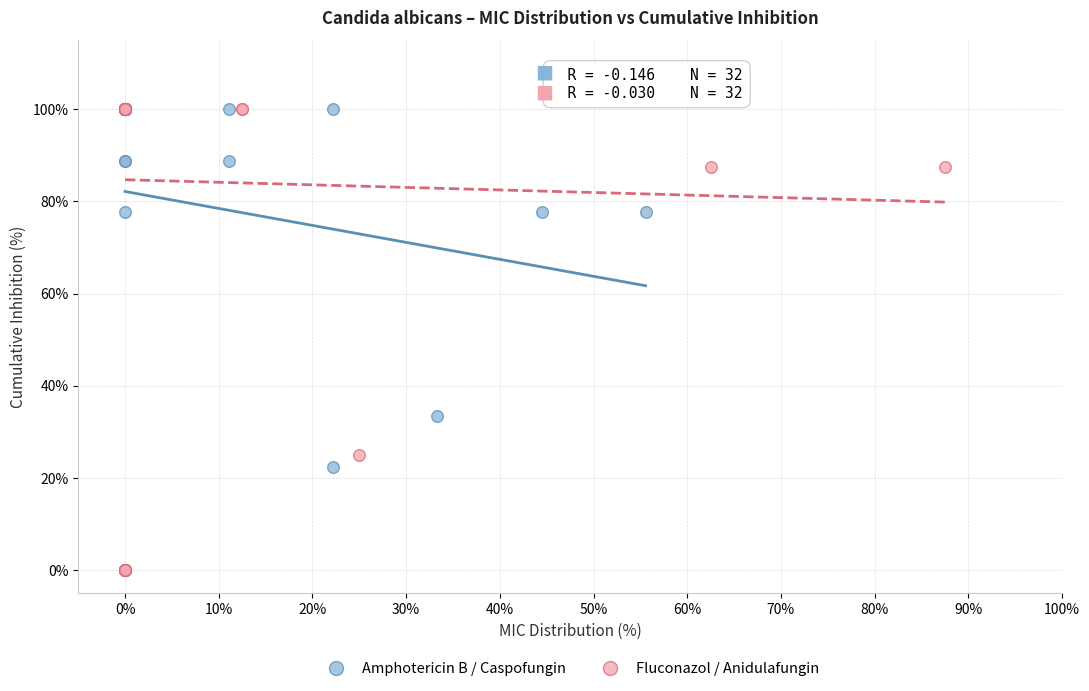

What are all the series names shown in the legend?

Amphotericin B / Caspofungin, Fluconazol / Anidulafungin